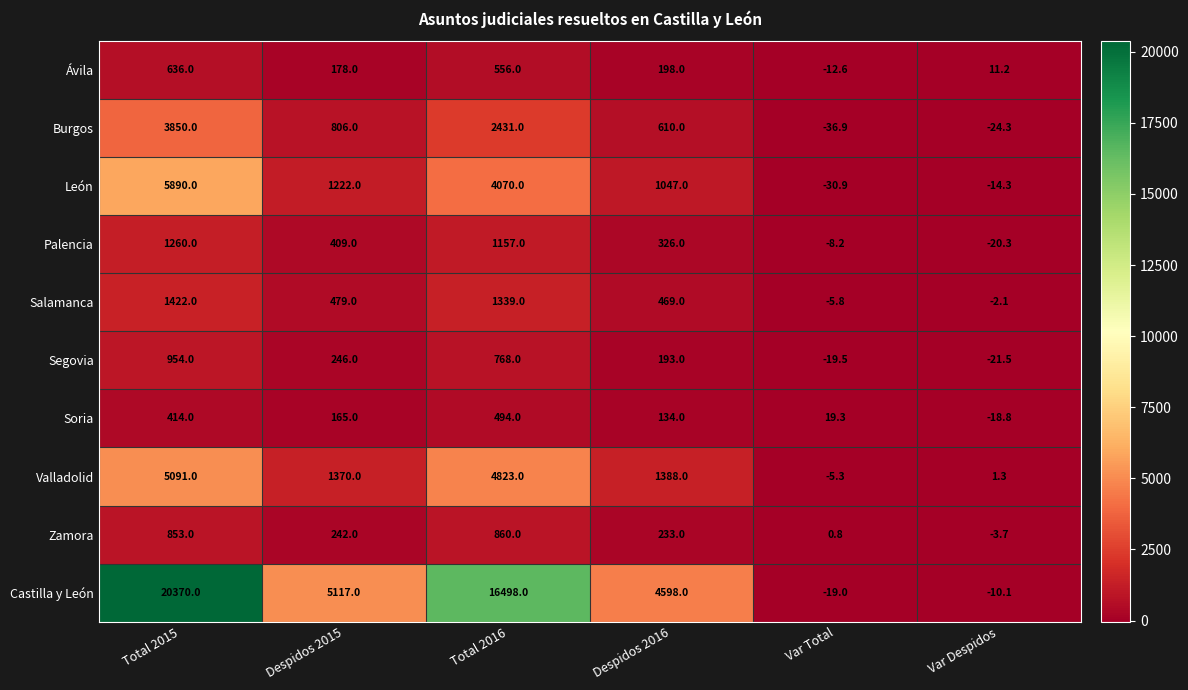

What is the difference between the maximum and second lowest values in the Palencia series?

1268.2